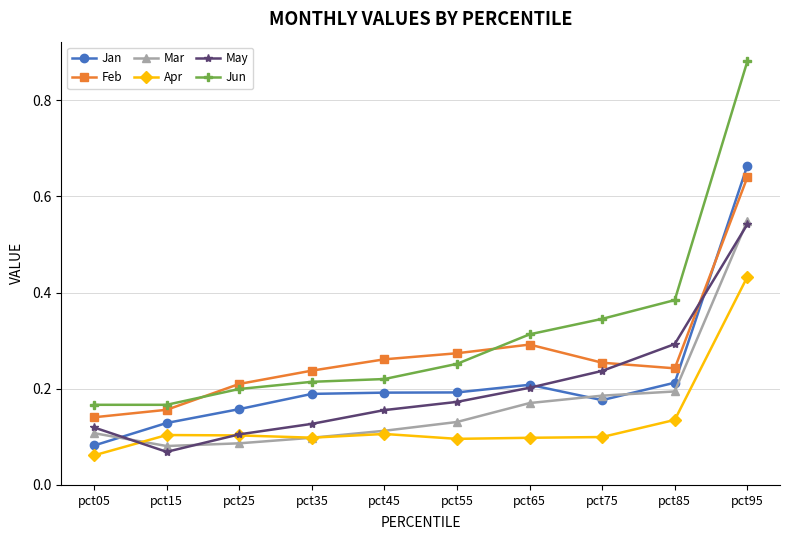

Which series has the largest total across all categories?

Jun